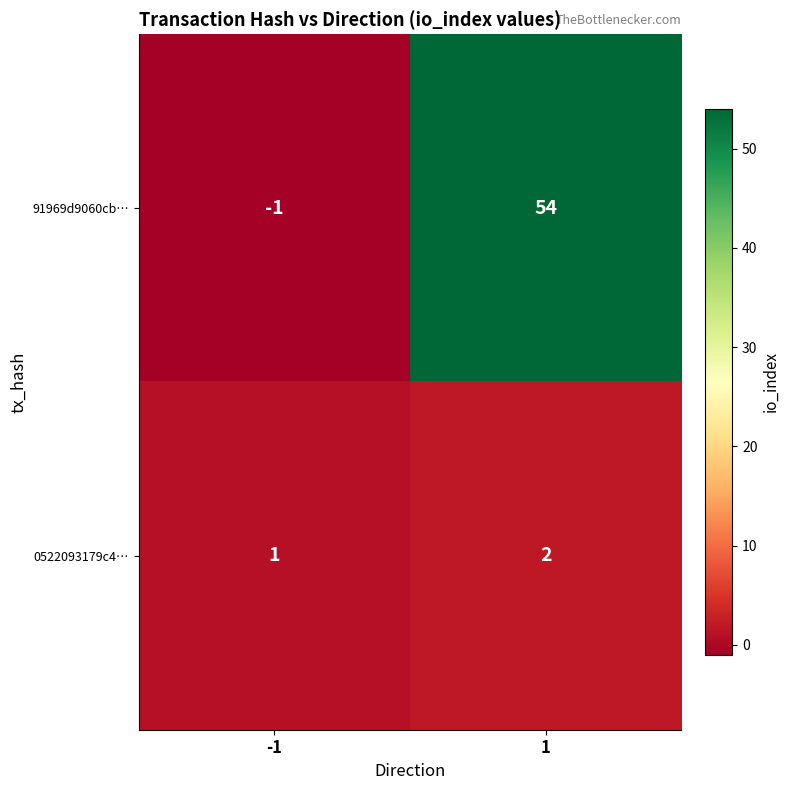

What is the difference between the highest and lowest values at 1?

52